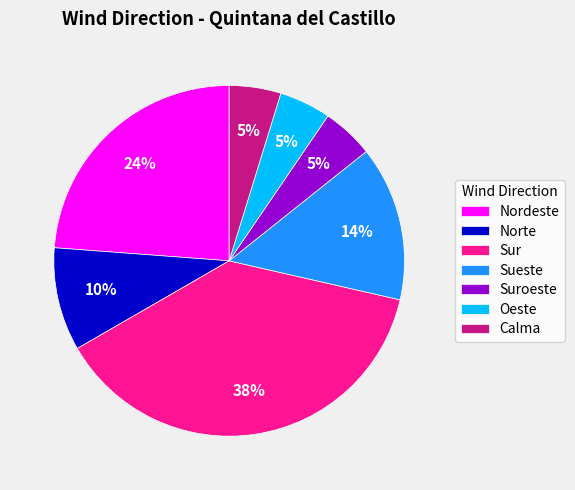

To the nearest percent, what is the difference between the largest and smallest slice percentages?

33%